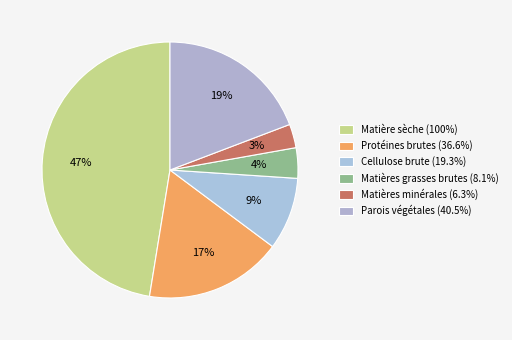

Is it true that Matières minérales (6.3%) is 3% of the pie?

True